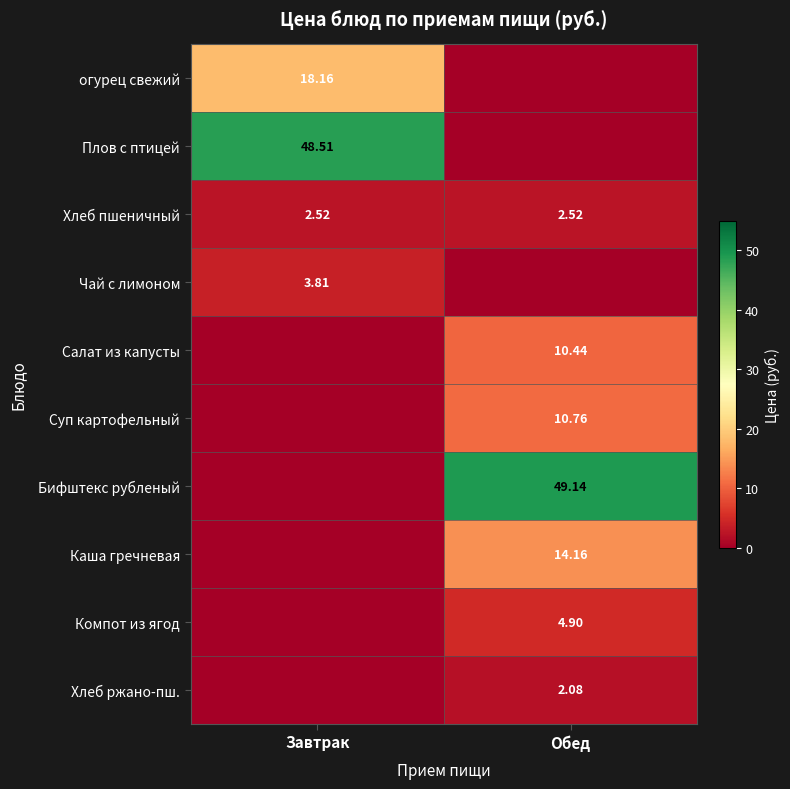

At how many categories does at least one series exceed 26?

2